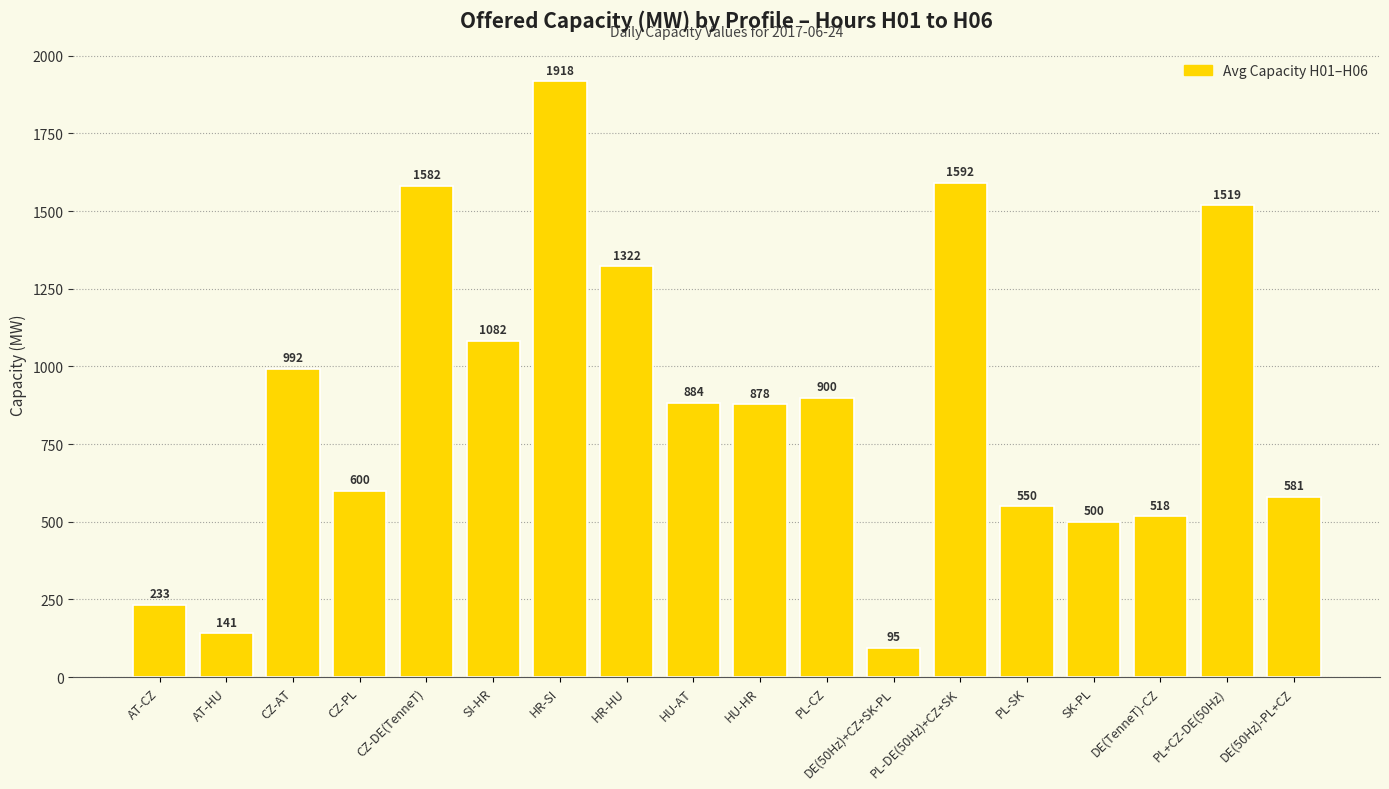

The value at PL+CZ-DE(50Hz) is 1519.0. True or false?

True